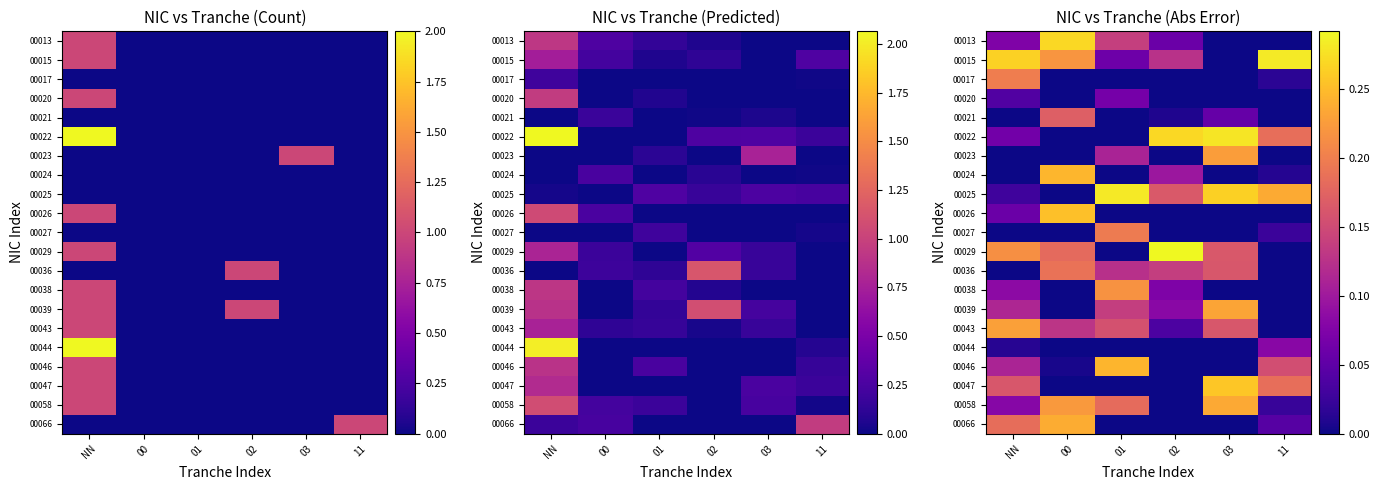

How many values in the 00029 series exceed 0?

4